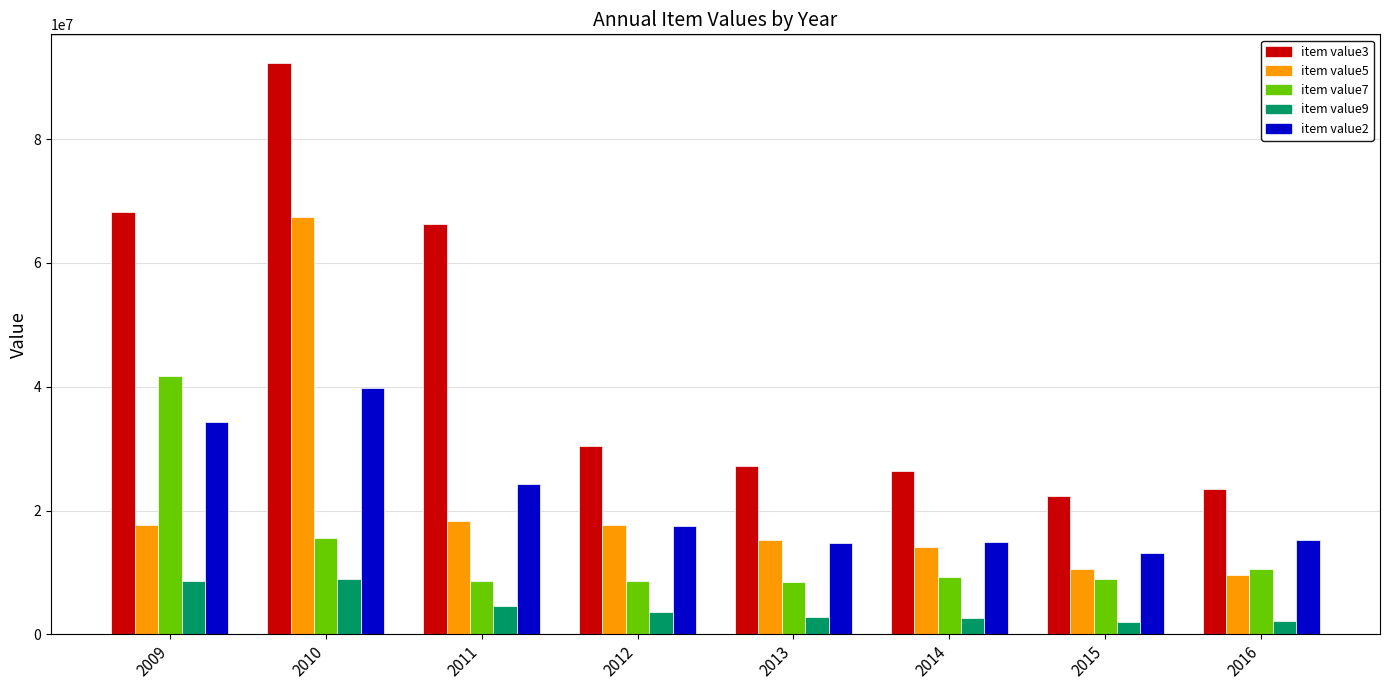

The item value3 series shows 92310648 at 2010. True or false?

True